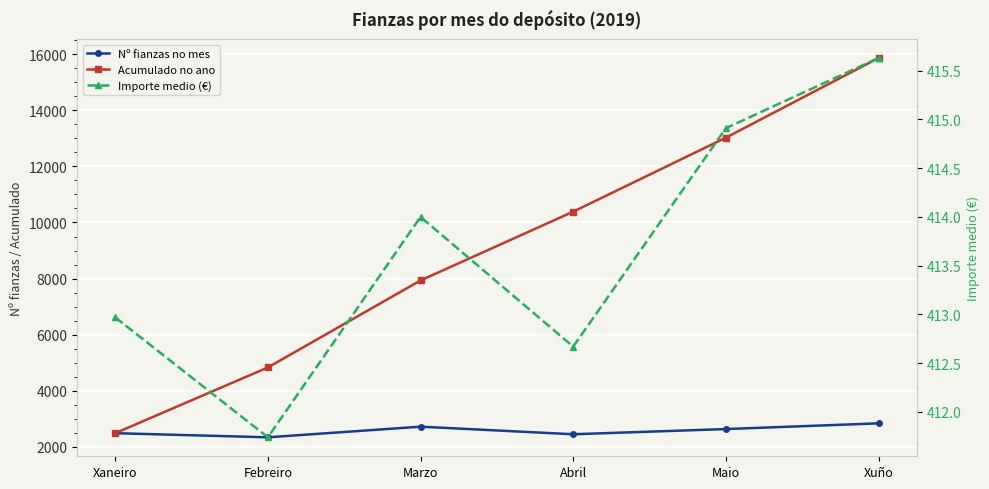

What is the spread (max minus min) of values at Maio?

12608.1